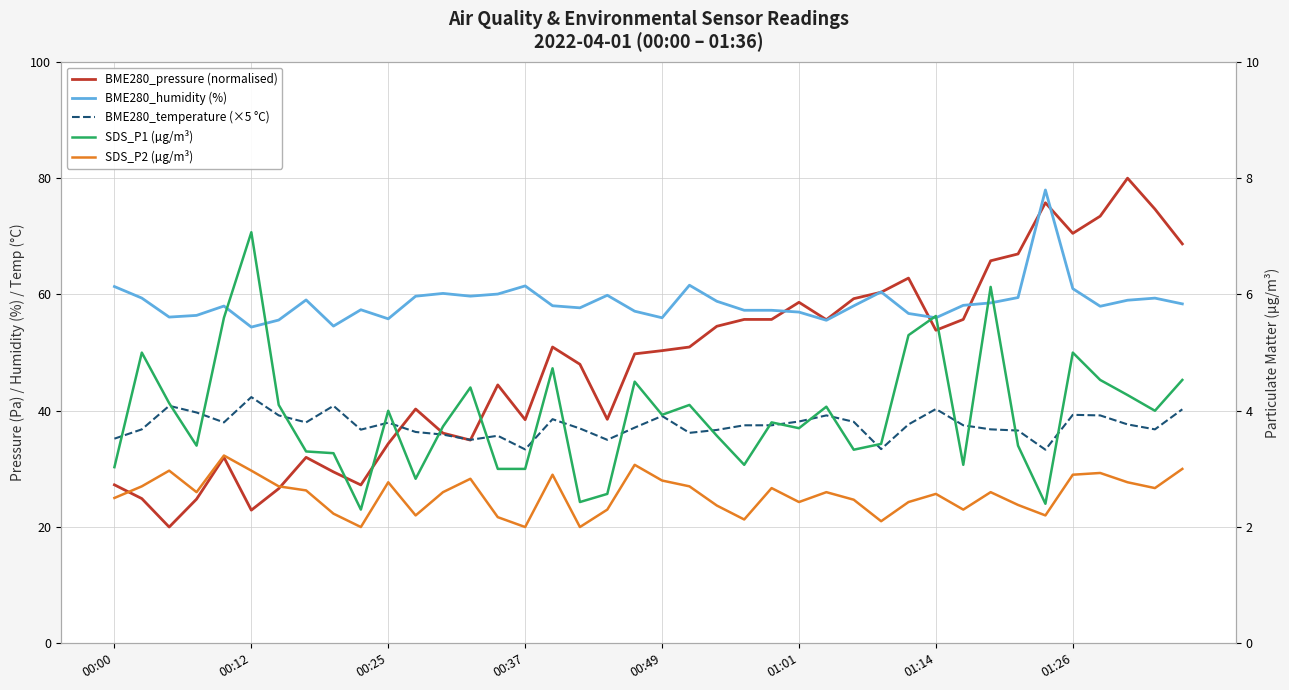

At which category is the sum across all series the highest?

34